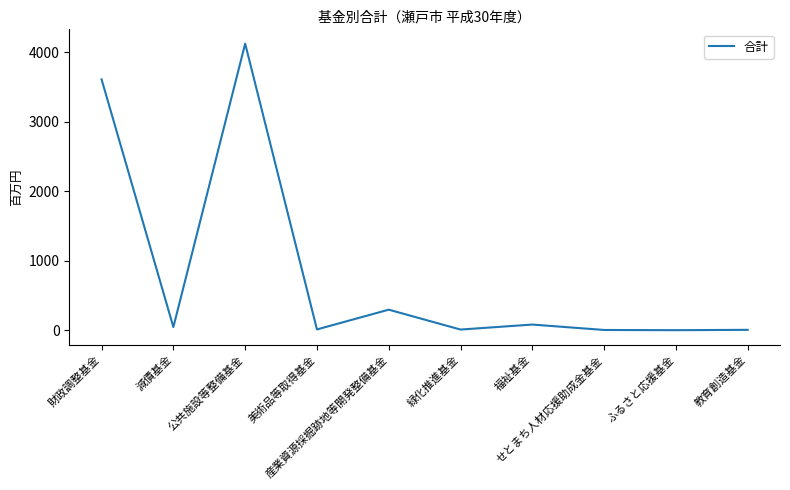

What is the difference between the maximum and minimum values?

4122